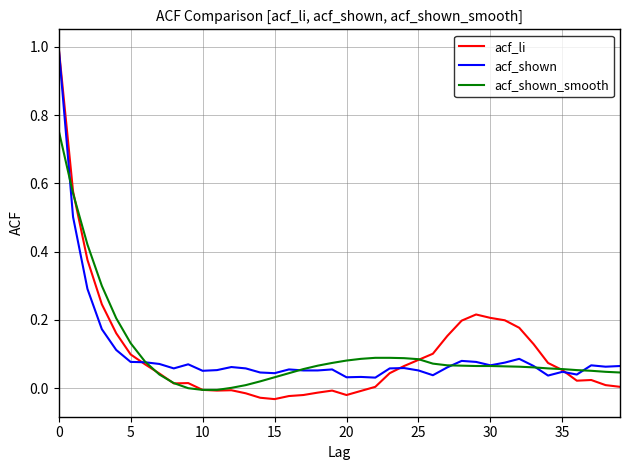

What is the label of the 12th point from the right?

28